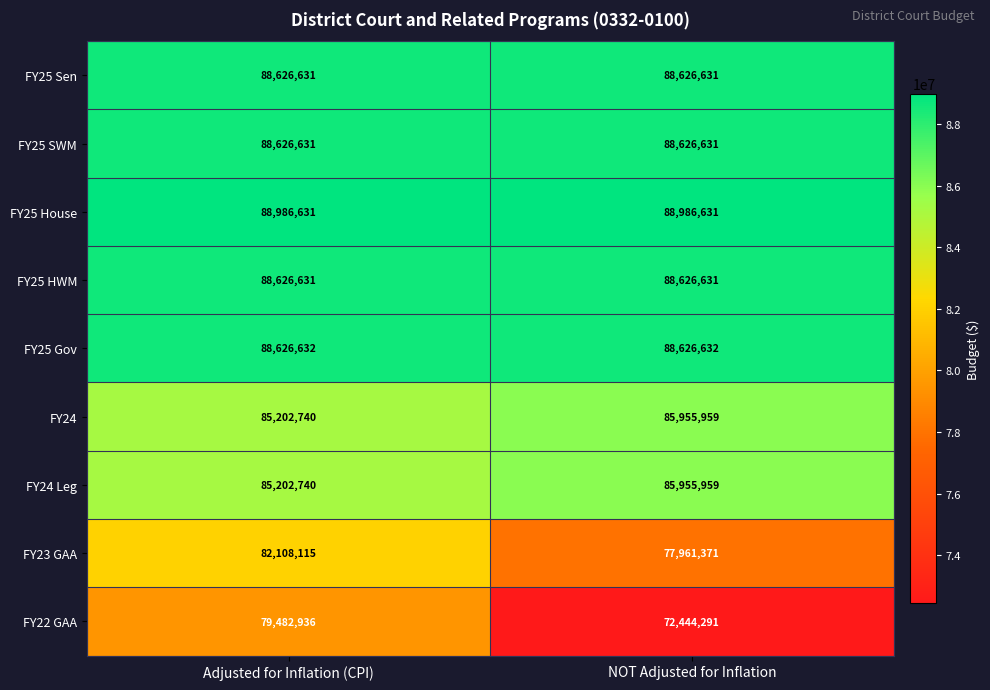

The value of FY24 Leg at Adjusted for Inflation (CPI) is 85202740. True or false?

True